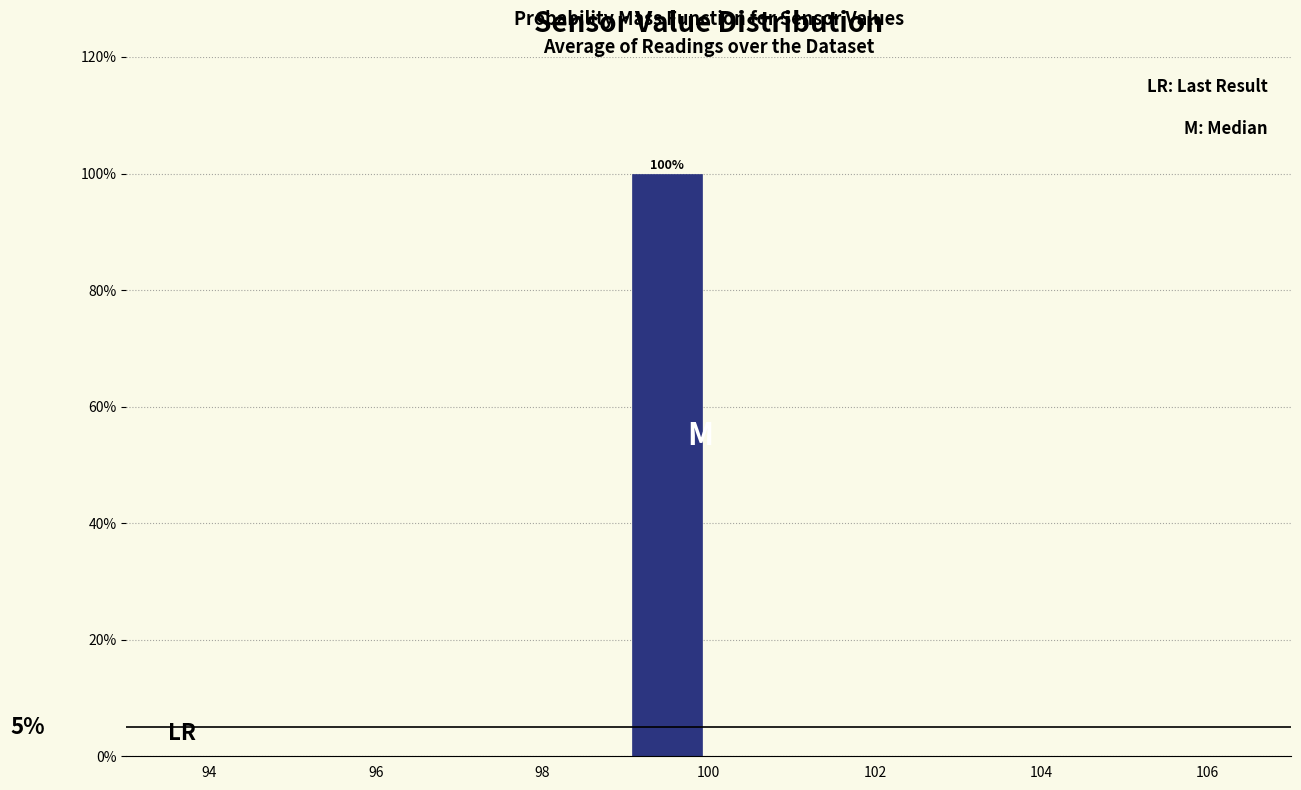

Which range on the x-axis has the tallest bar?

99 to 100